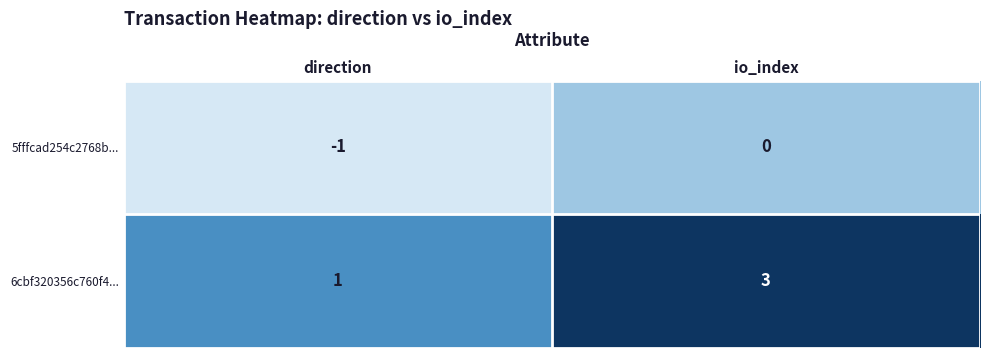

What is the sum of all 6cbf320356c760f4... values?

4